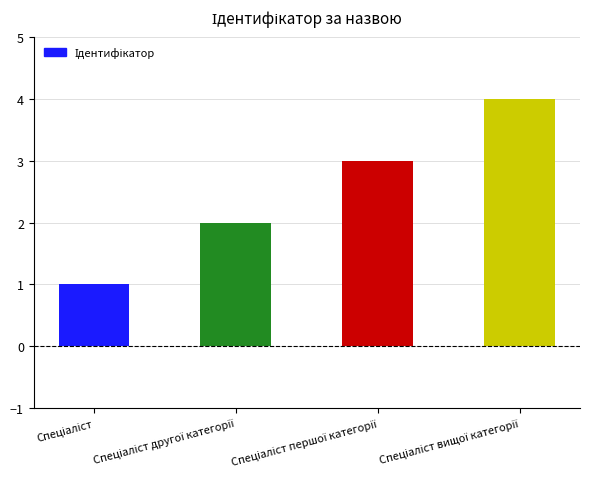

What is the greatest value displayed?

4